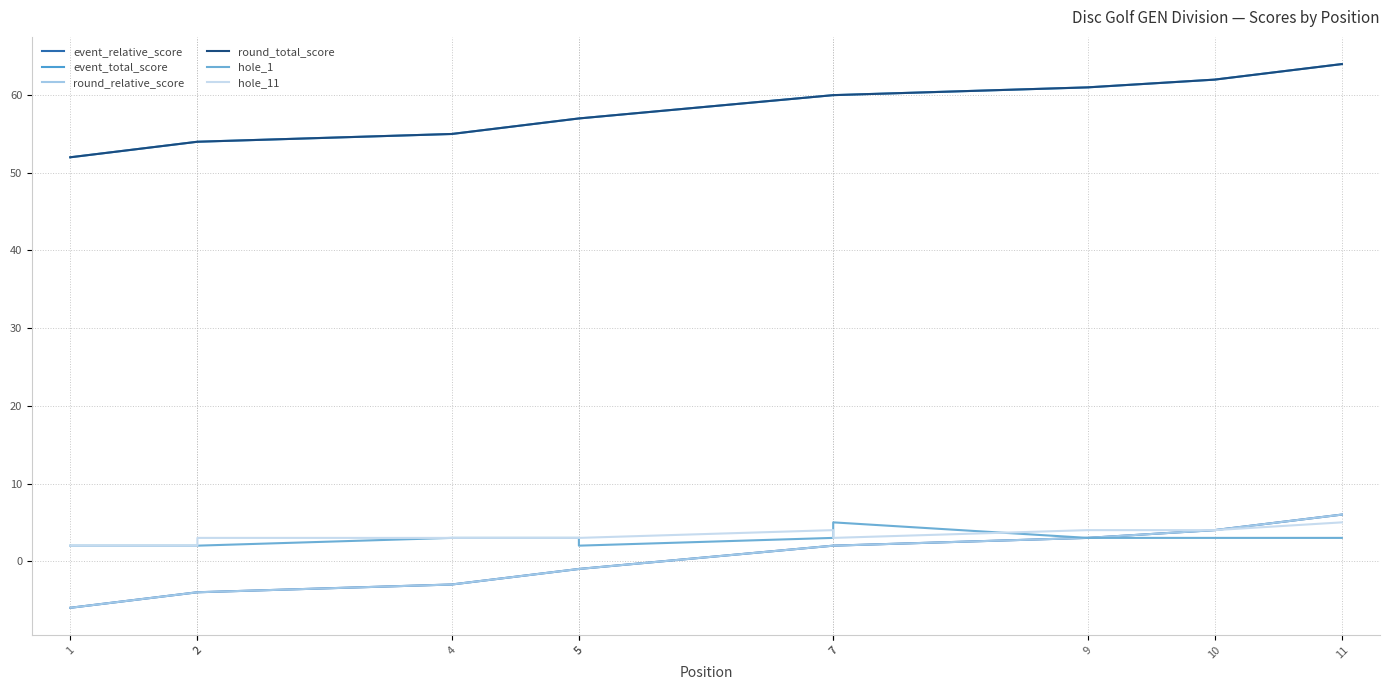

What is the lowest value of the hole_11 series?

2